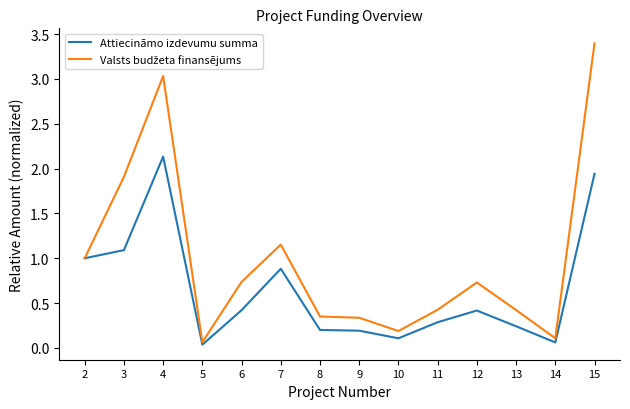

What is the greatest value displayed?

3.4